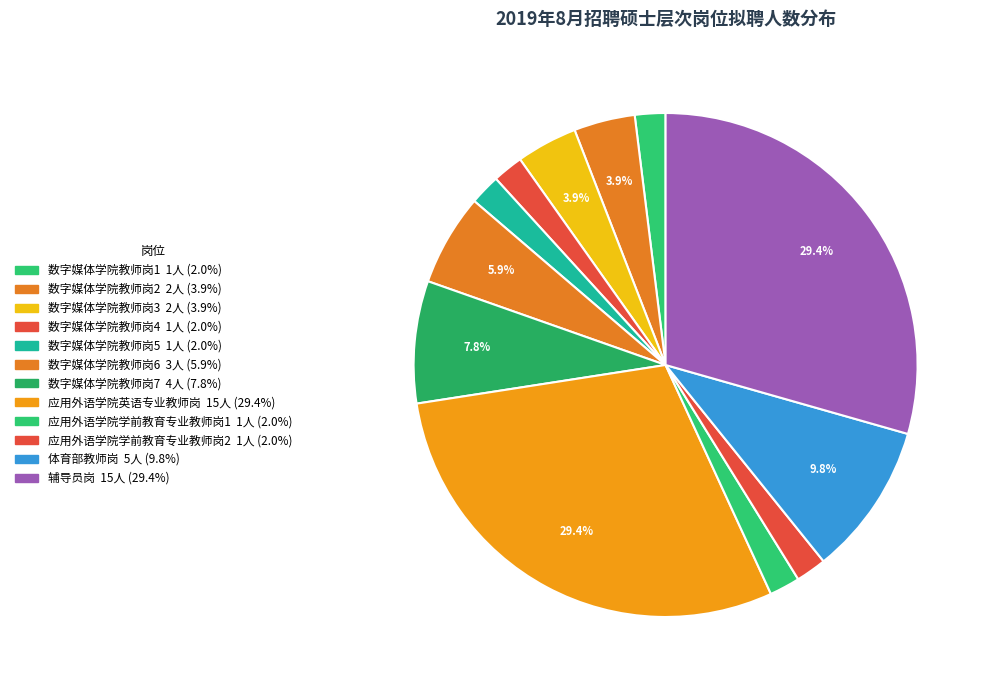

How many segments does this pie chart have?

12